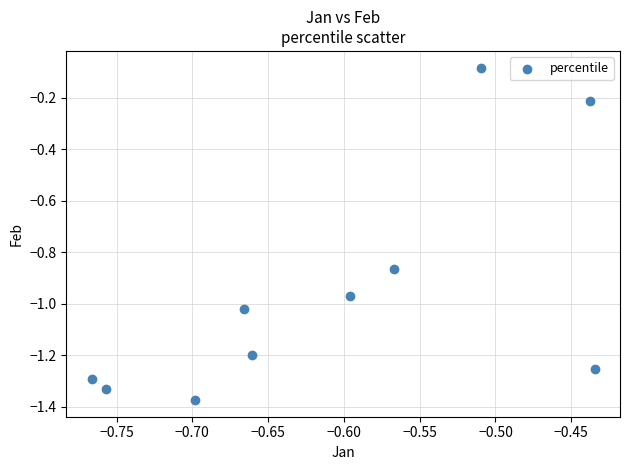

What is the range of Y values (max minus min)?

1.3